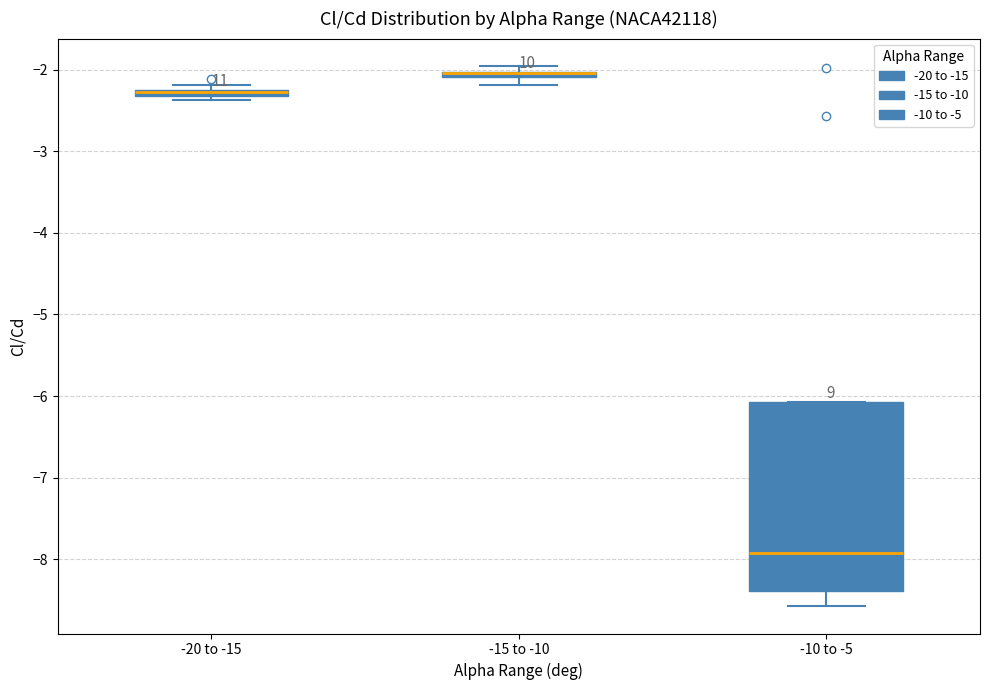

Comparing the boxes themselves (not the whiskers), which one is the tallest?

-10 to -5